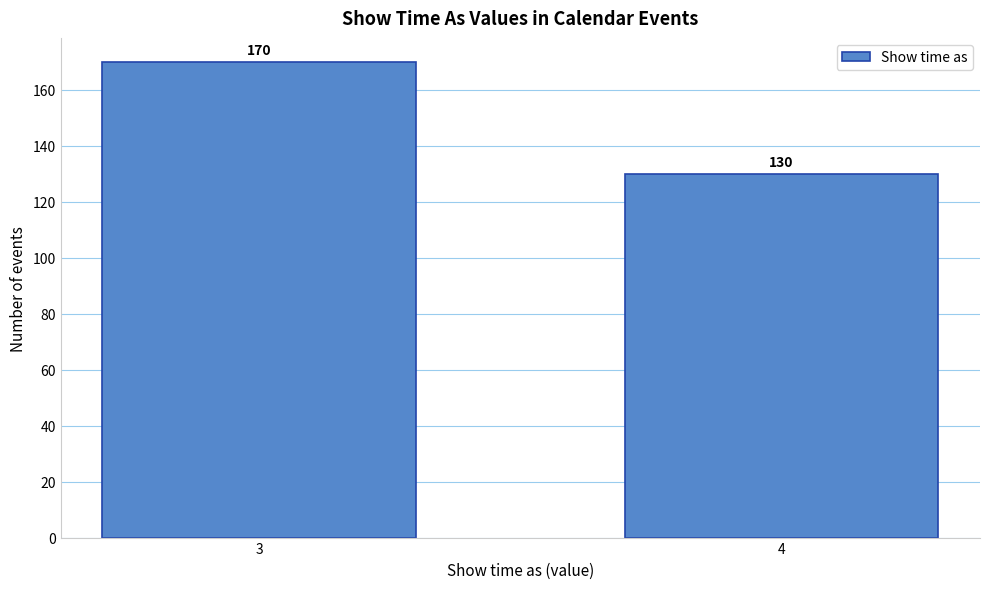

Reading left to right, transcribe all the data shown in this chart.

3=170	4=130